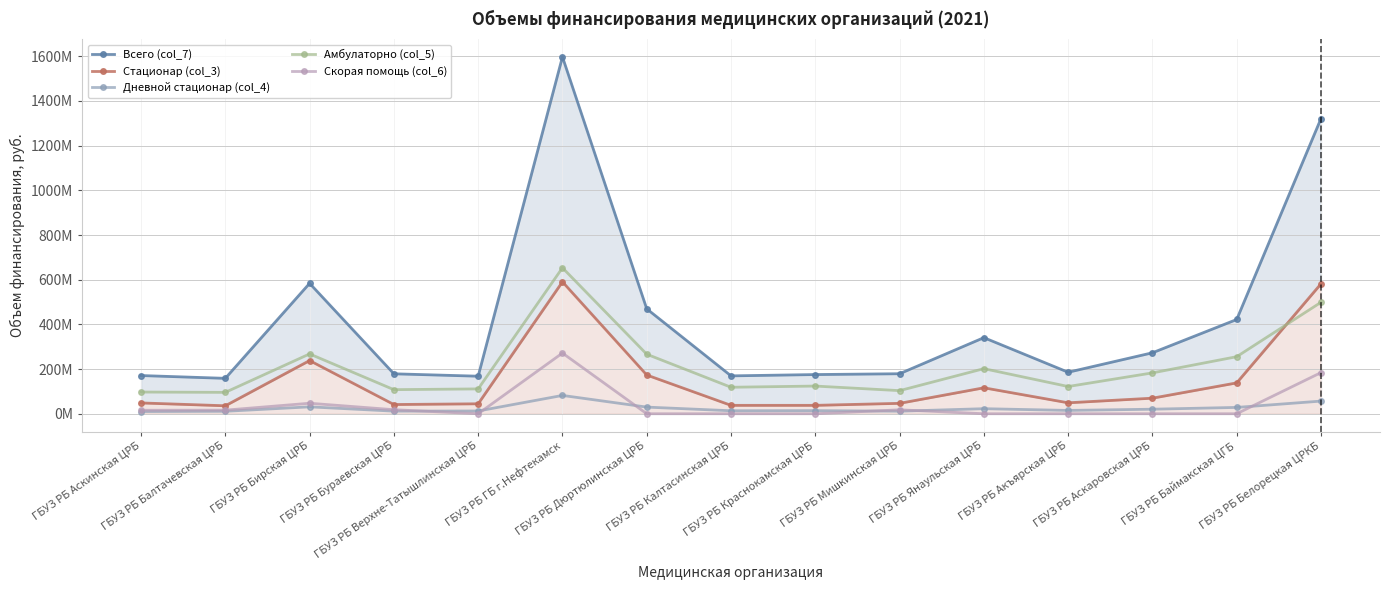

Reading right to left, what are all the values shown in this chart?

Всего (col_7): 1321.4	421.9	272.9	185.8	340.6	179.1	175.4	169.5	469.6	1597.2	168.1	178.8	583.7	158.5	171.0
Стационар (col_3): 581.7	138.2	69.7	49.0	116.2	46.6	37.6	37.6	173.4	590.5	44.5	41.3	238.1	35.7	48.4
Дневной стационар (col_4): 56.6	28.3	20.3	14.9	22.6	11.3	13.9	13.4	29.7	82.0	12.3	11.6	30.9	11.0	9.9
Амбулаторно (col_5): 498.9	255.4	182.9	121.9	201.8	103.4	123.9	118.6	266.4	653.2	111.2	107.8	267.7	95.7	97.1
Скорая помощь (col_6): 184.2	0.0	0.0	0.0	0.0	17.7	0.0	0.0	0.0	271.6	0.0	18.1	47.0	16.1	15.6